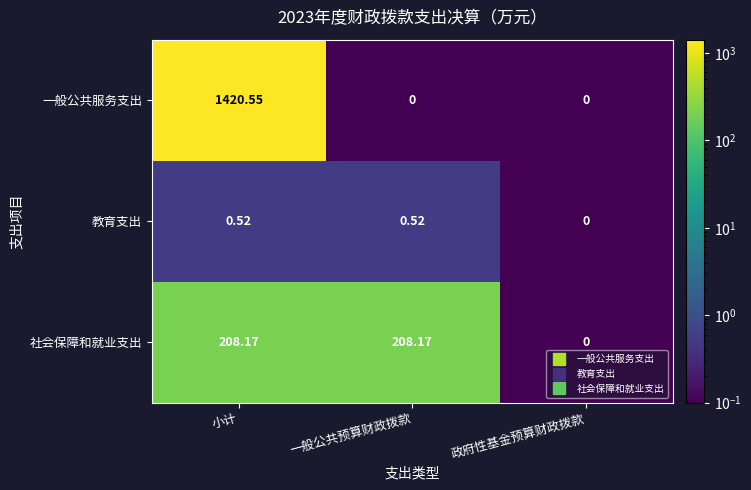

Which category has the highest value across all series?

小计